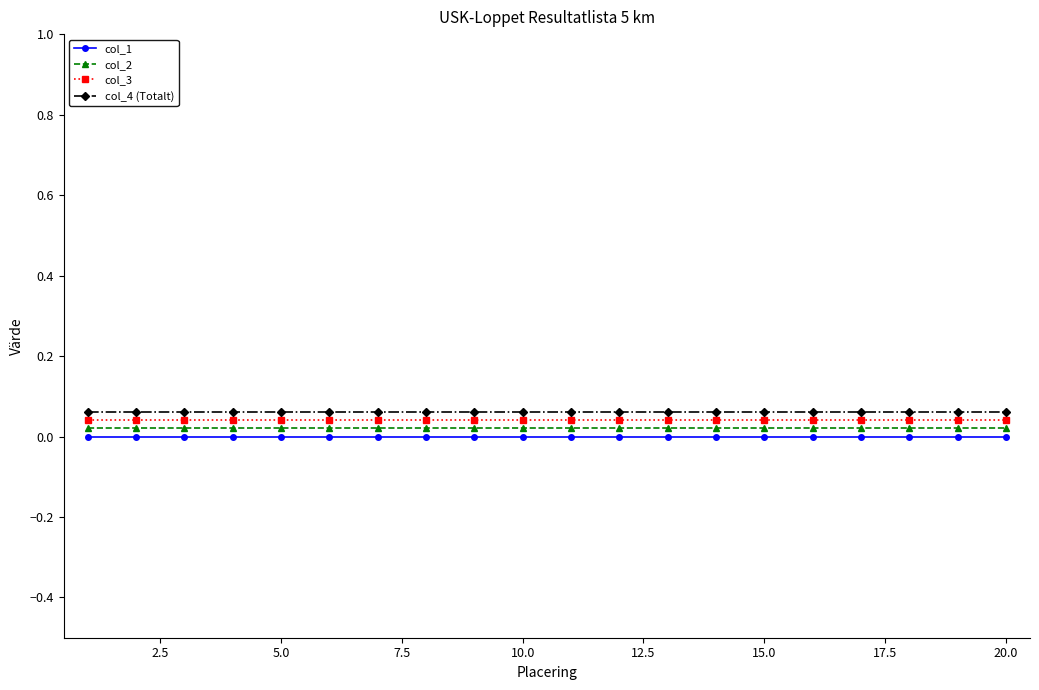

True or false: col_3 and col_2 intersect in this chart.

False